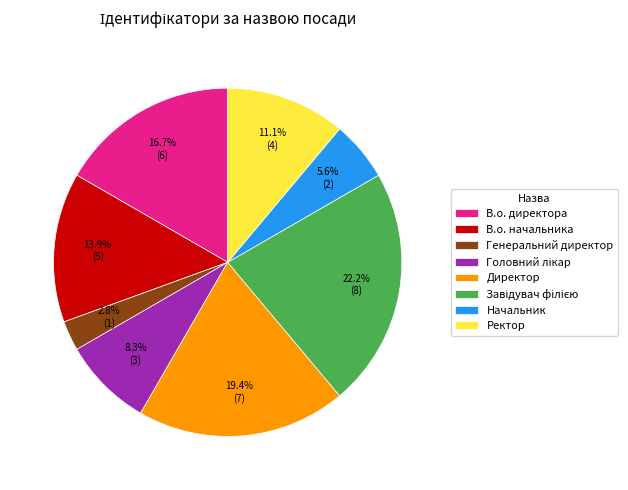

To the nearest percent, what is the average slice percentage?

12%